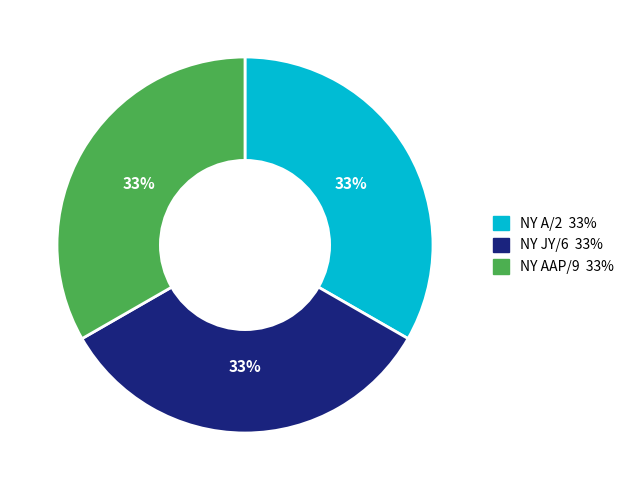

To the nearest percent, what is the combined percentage of NY JY/6 and NY A/2?

67%